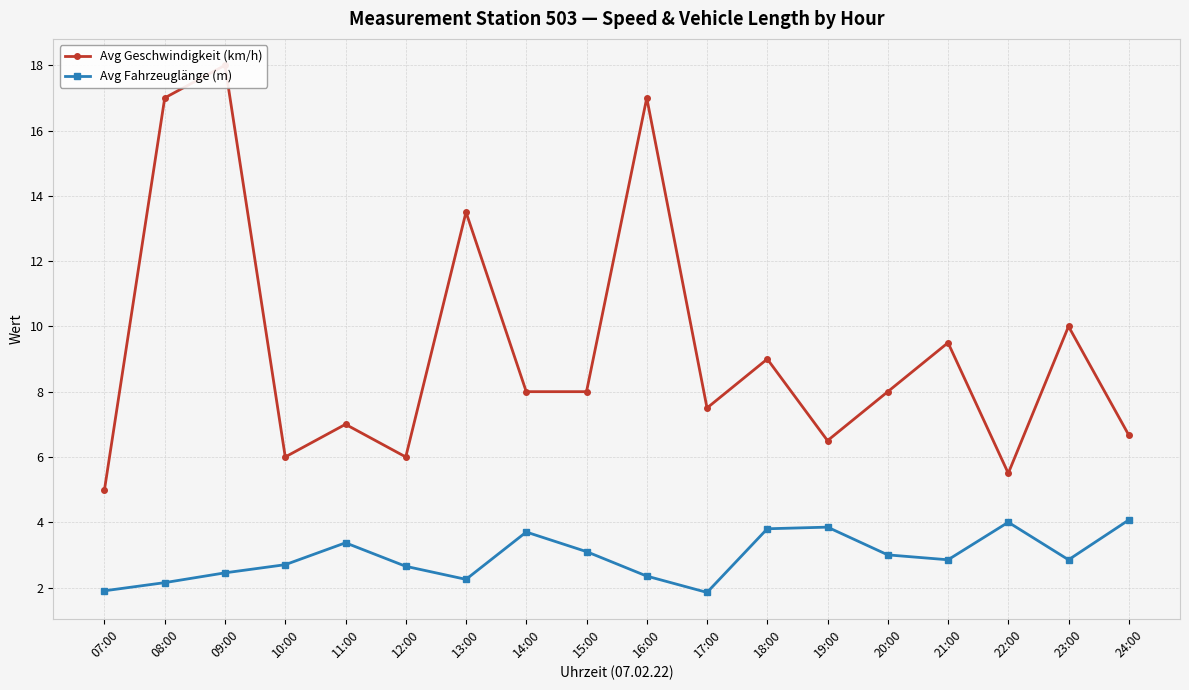

Which category has the highest value across all series?

09:00